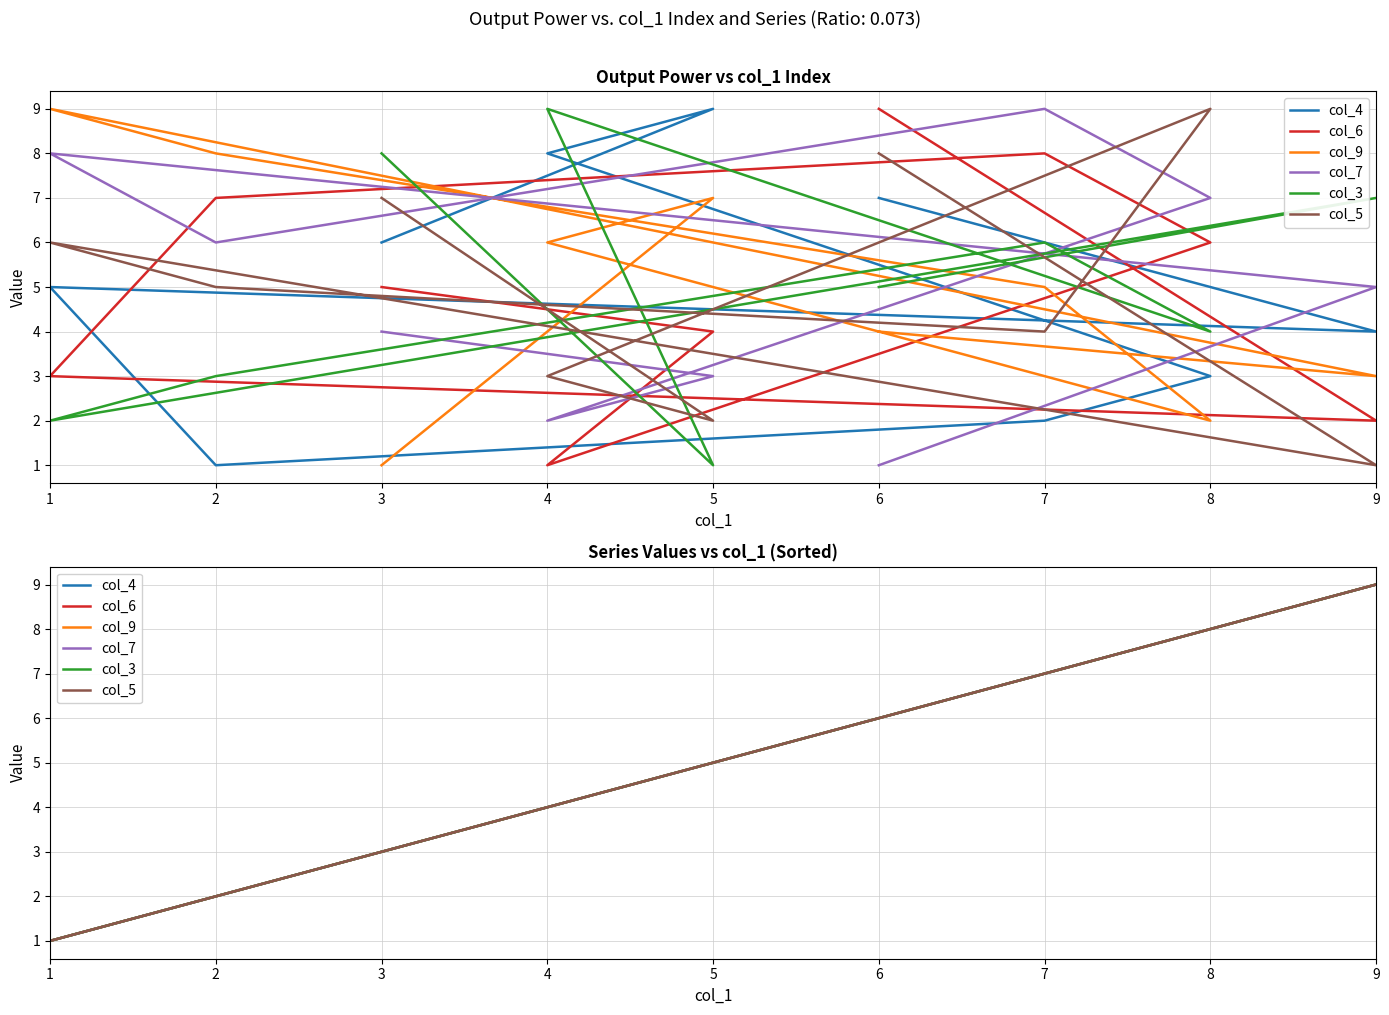

Which category has the highest value across all series?

9